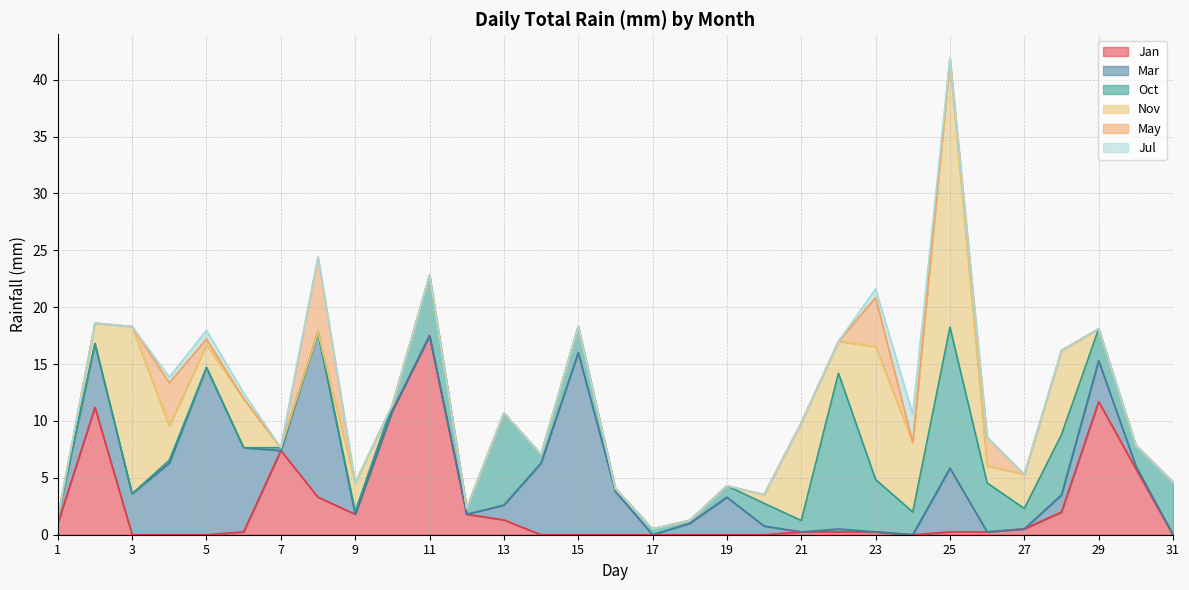

How many lines are shown in the chart?

6